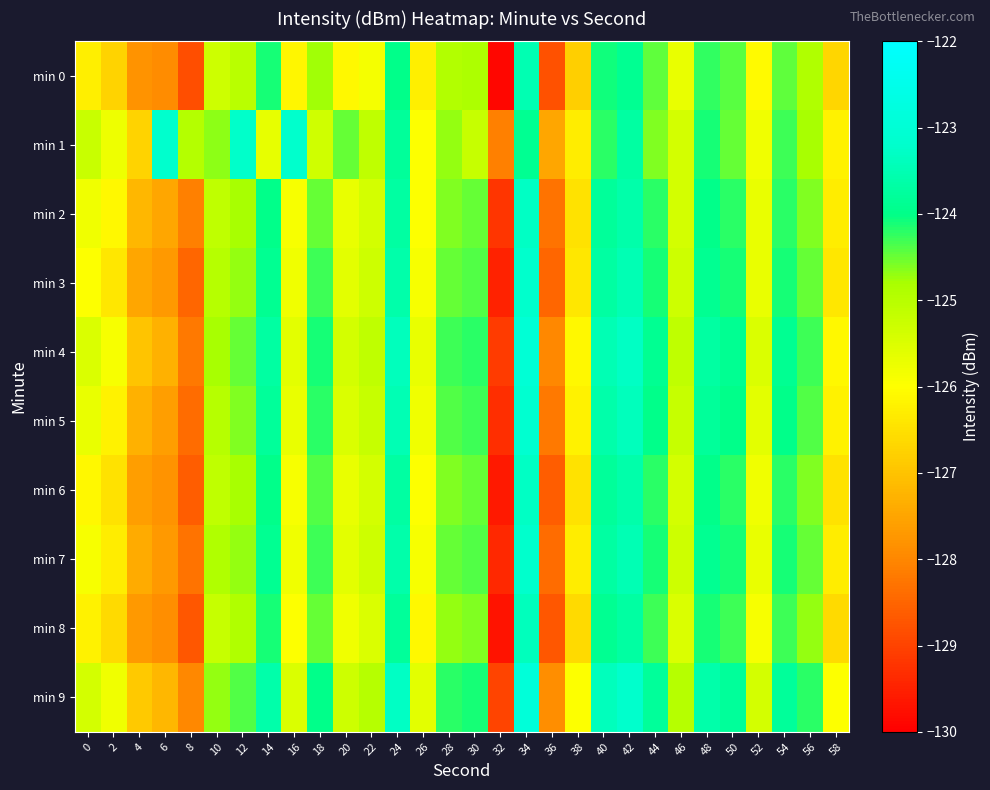

What is the difference between the highest and lowest values at 26?

0.7